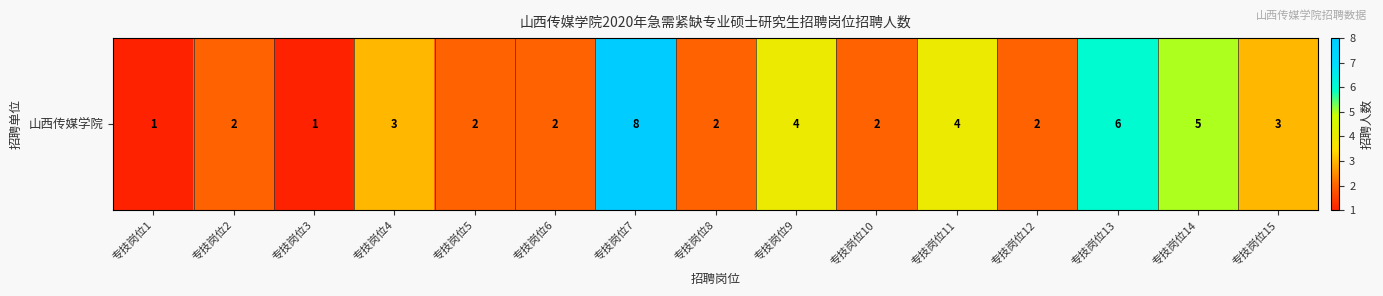

What is the average value?

3